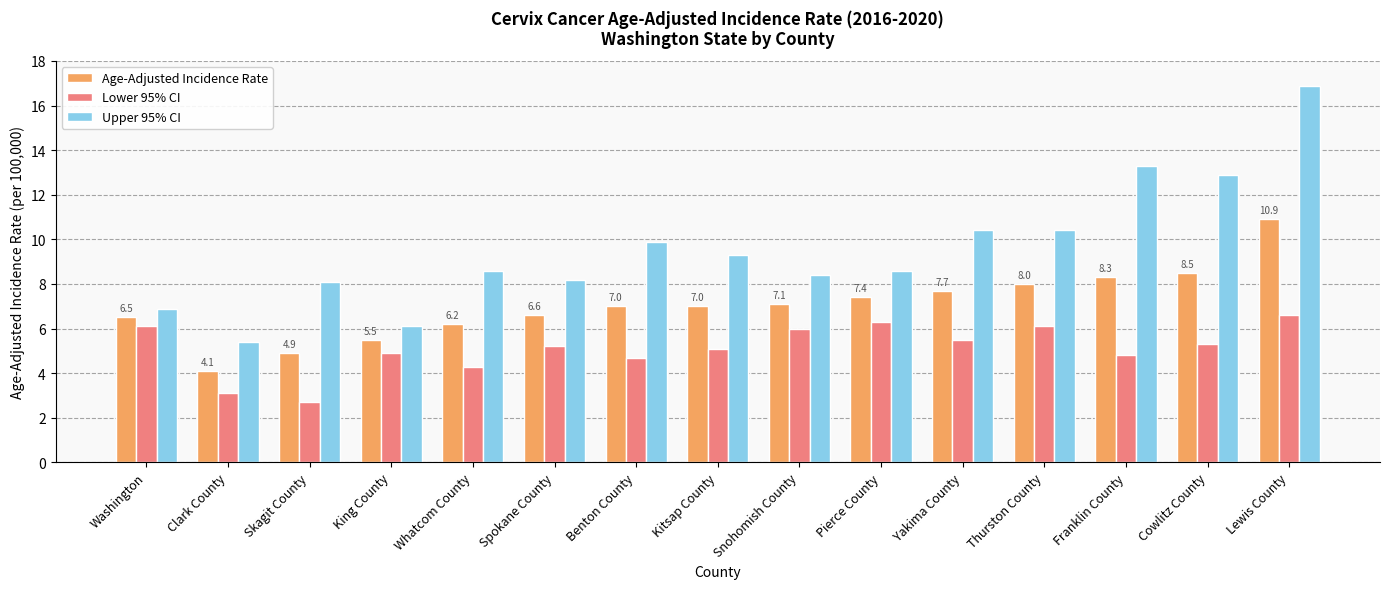

Rank the series at Lewis County from lowest to highest value.

Lower 95% CI, Age-Adjusted Incidence Rate, Upper 95% CI